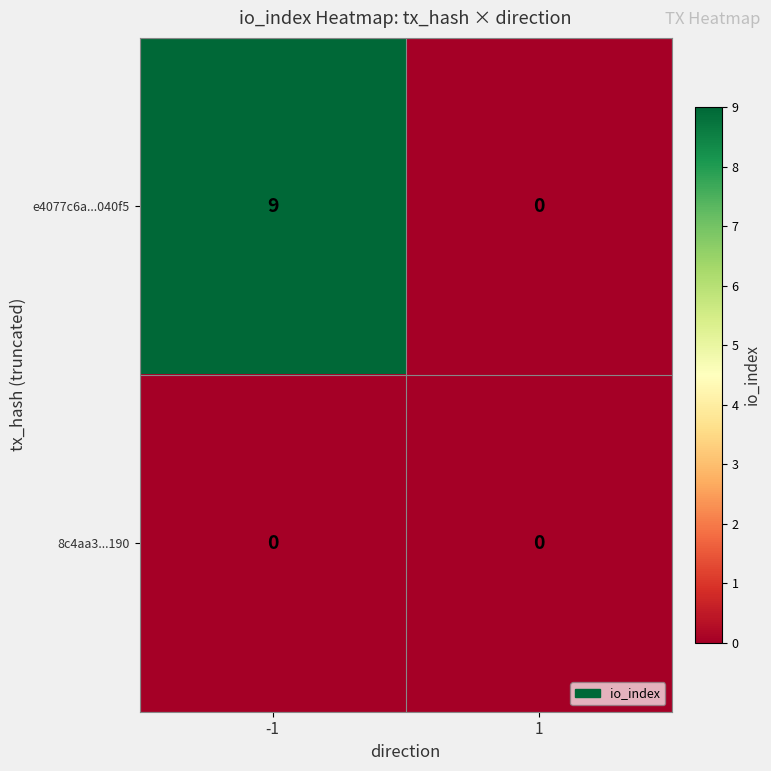

Between -1 and 1, which series saw the biggest shift?

e4077c6a...040f5